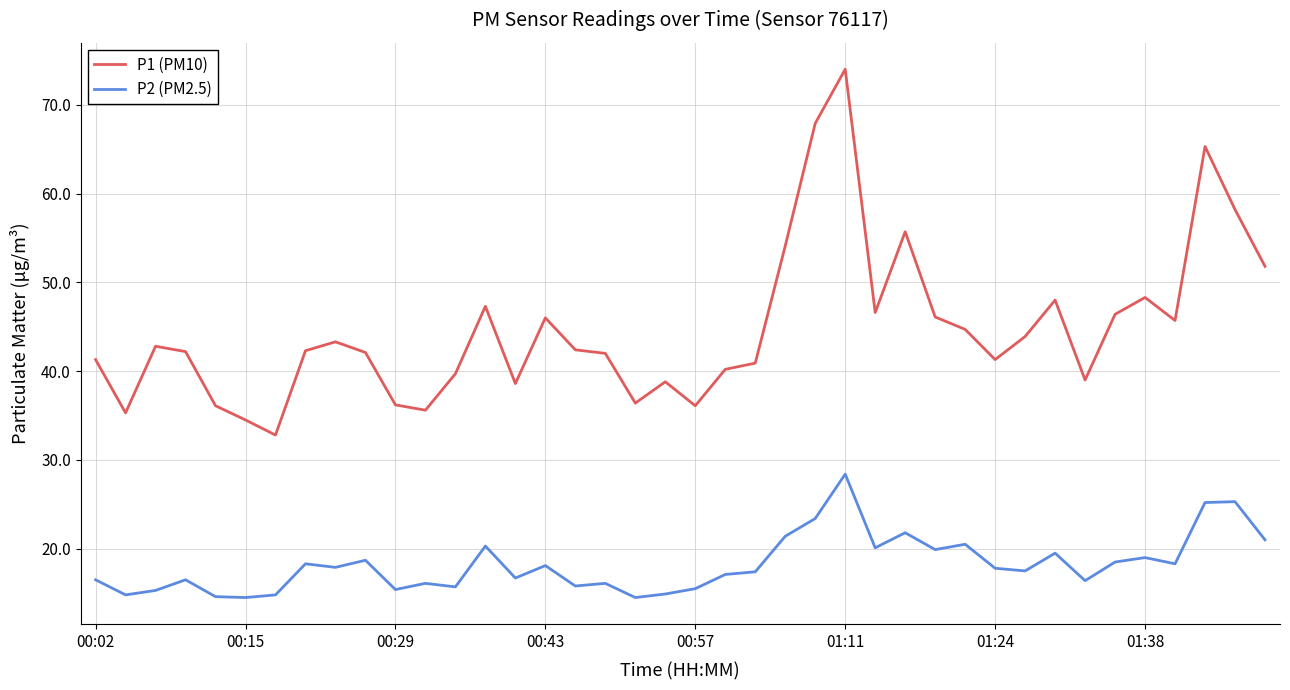

Rank the series by their maximum value, from highest to lowest.

P1 (PM10), P2 (PM2.5)